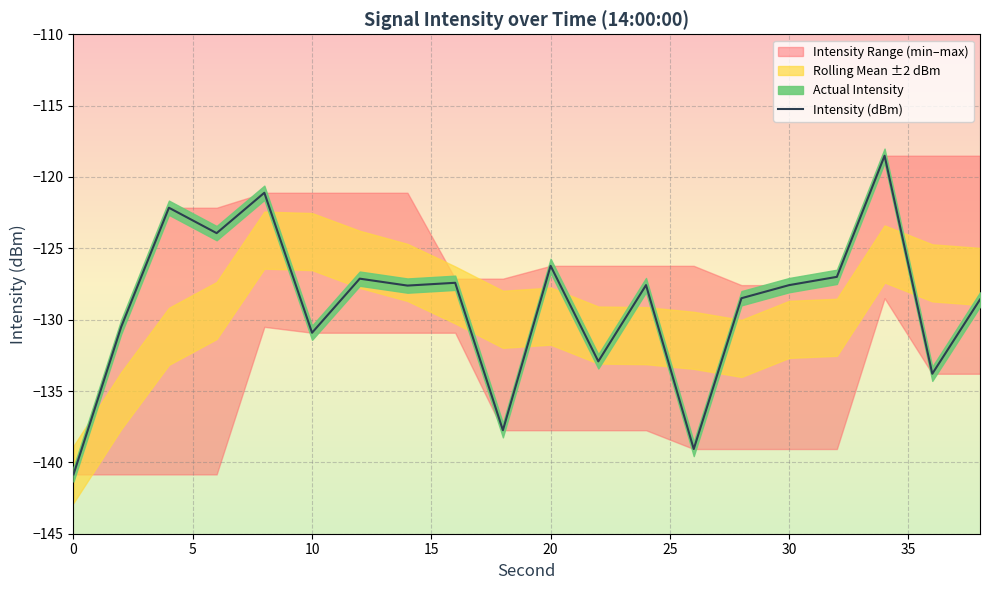

Reading right to left, extract all data points from this chart.

-128.6	-133.8	-118.5	-127.0	-127.6	-128.5	-139.1	-127.6	-132.9	-126.2	-137.7	-127.4	-127.6	-127.1	-130.9	-121.1	-123.9	-122.2	-130.5	-140.8